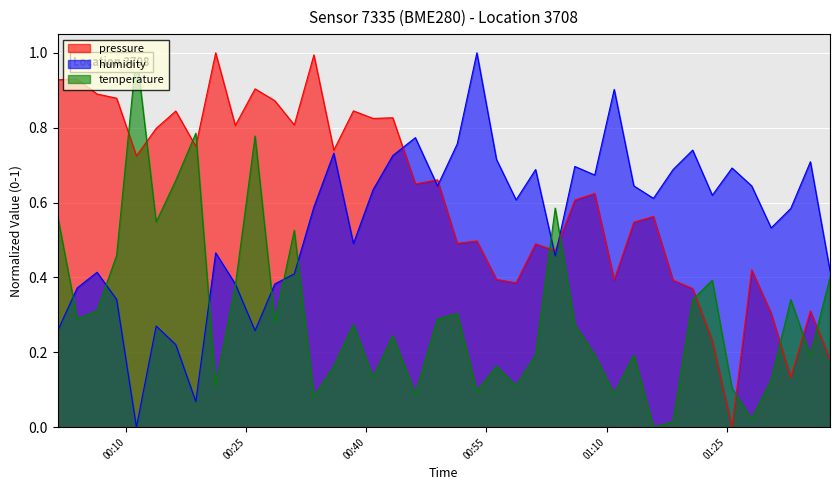

How many times do temperature and pressure cross each other?

11